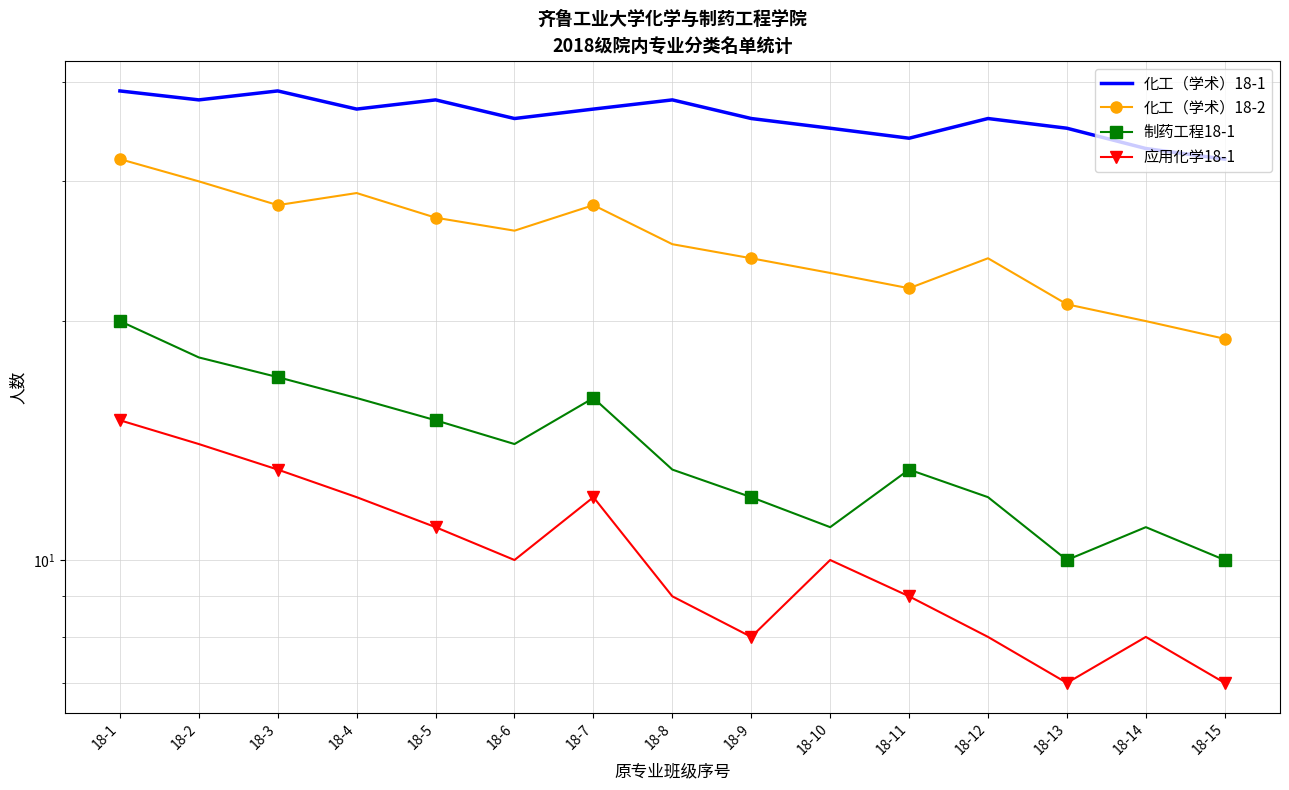

How many data points in 化工（学术）18-1 are above 36?

7